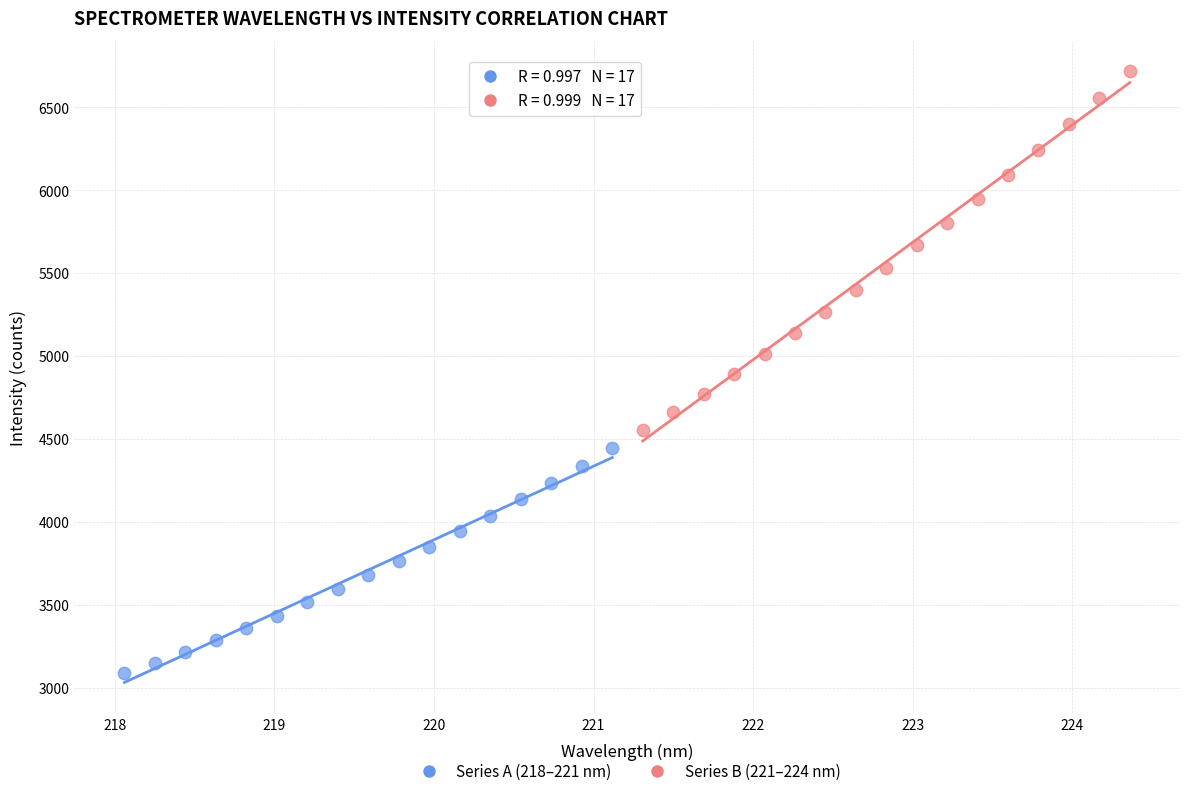

Which series contains the lowest Y value?

Series A (218–221 nm)